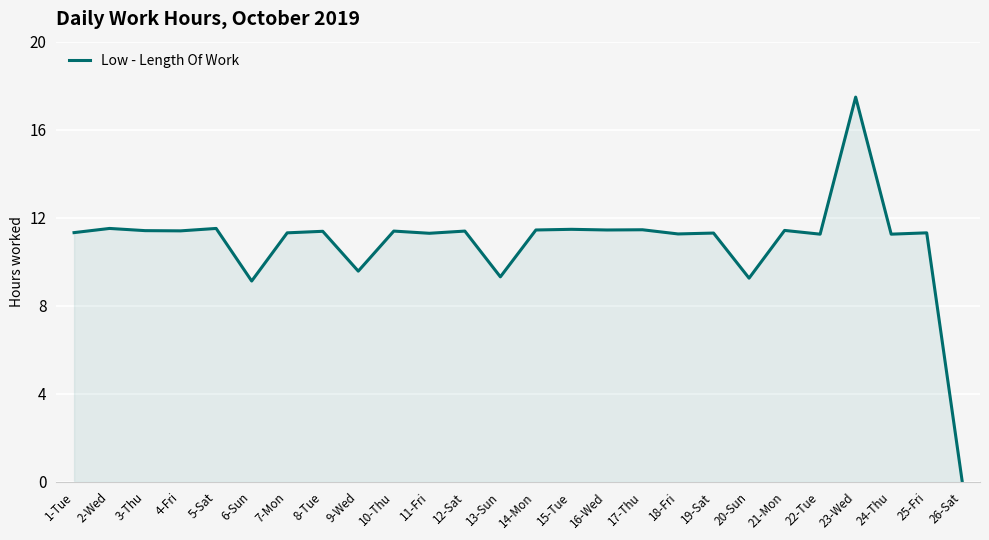

At which label does the data first exceed 11?

1-Tue